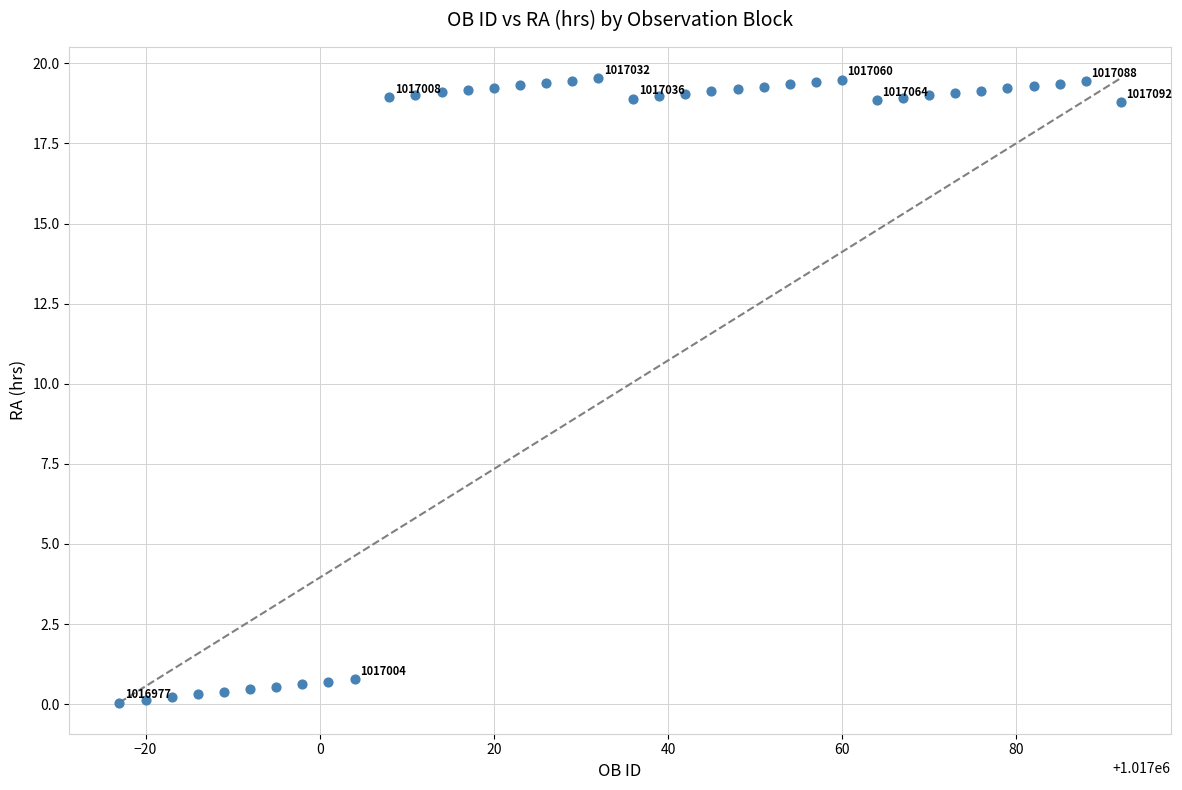

What is the range of Y values (max minus min)?

19.5